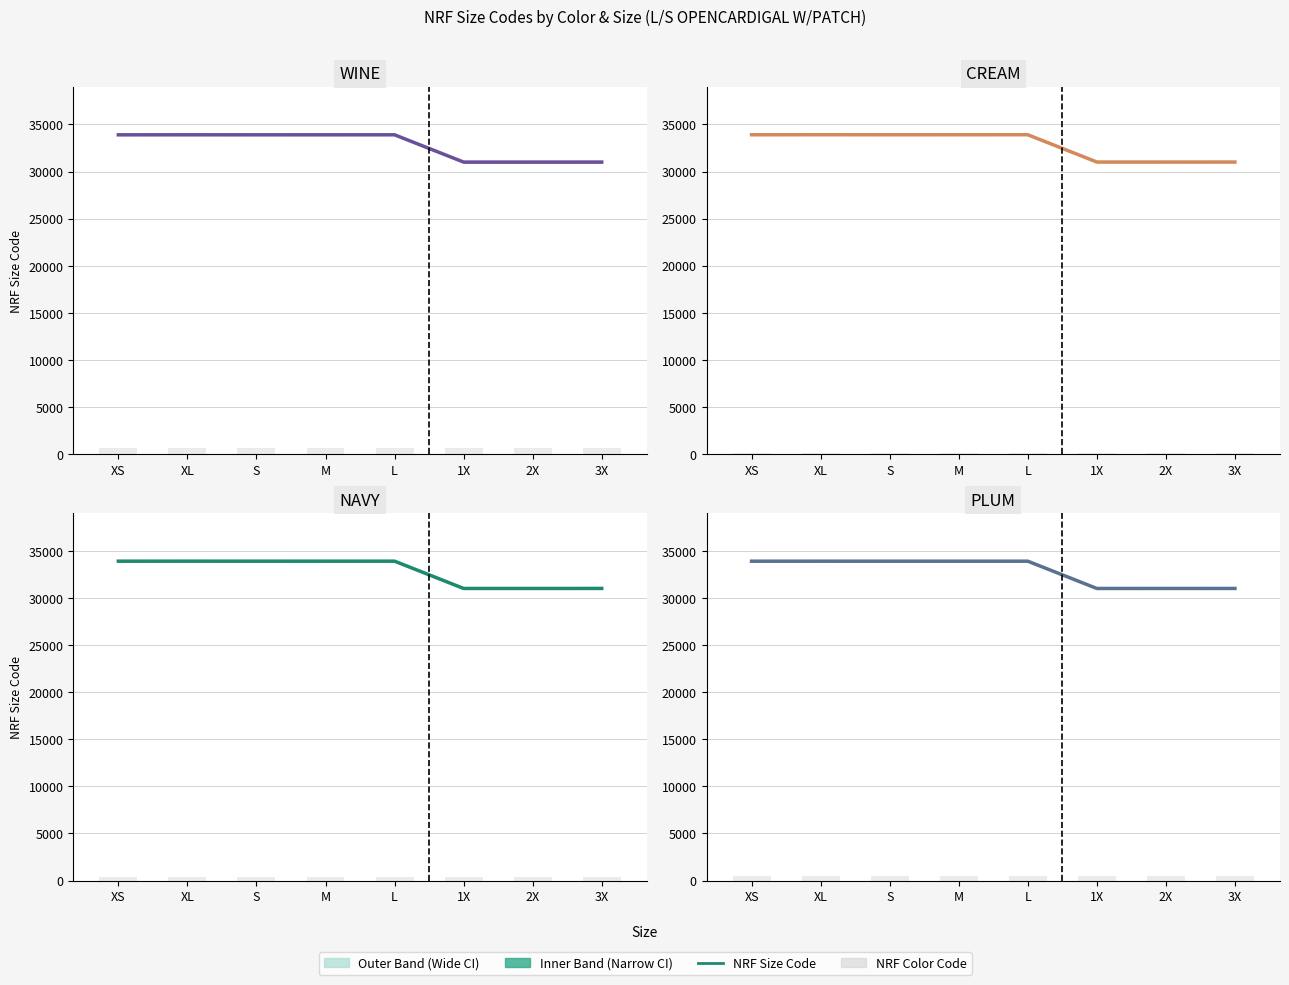

What is the label of the 6th bar from the left?

1X